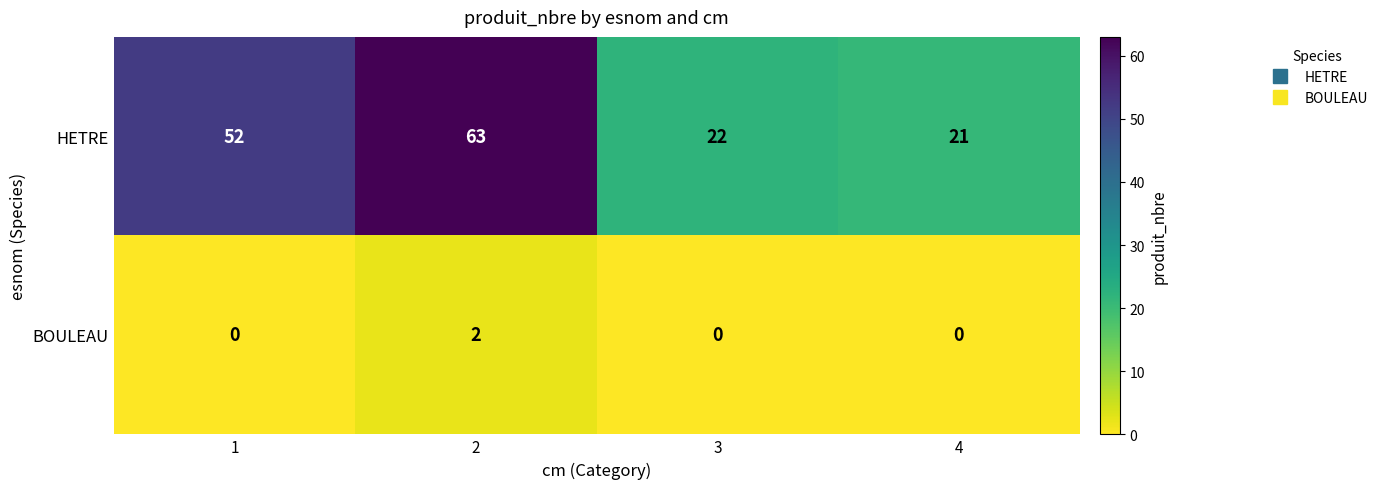

What is the difference between the HETRE values at 1 and 2?

11